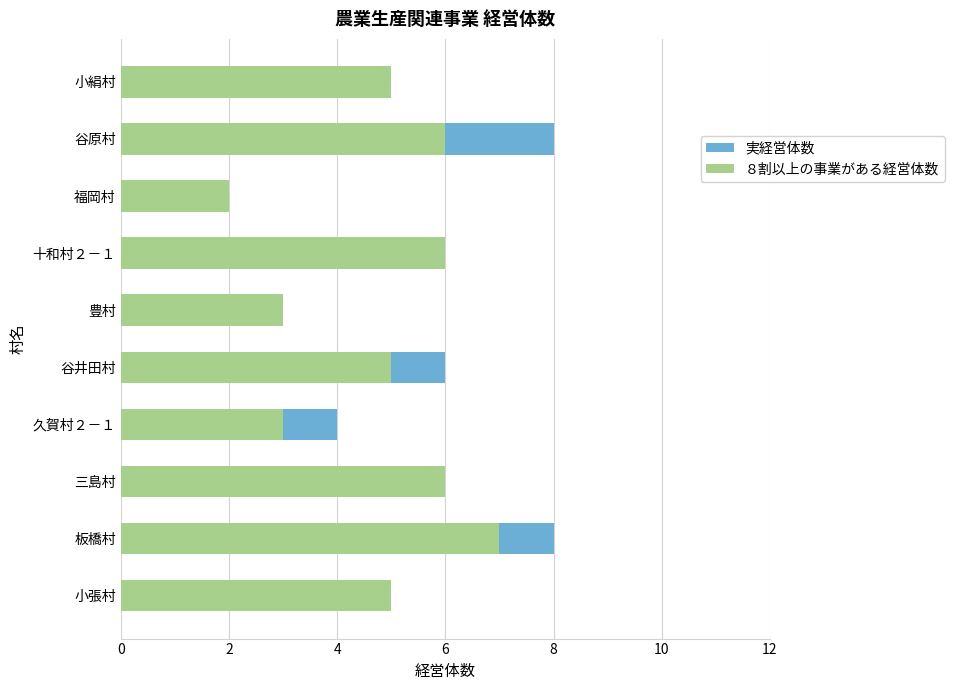

Between 小張村 and 小絹村, which series saw the biggest shift?

実経営体数